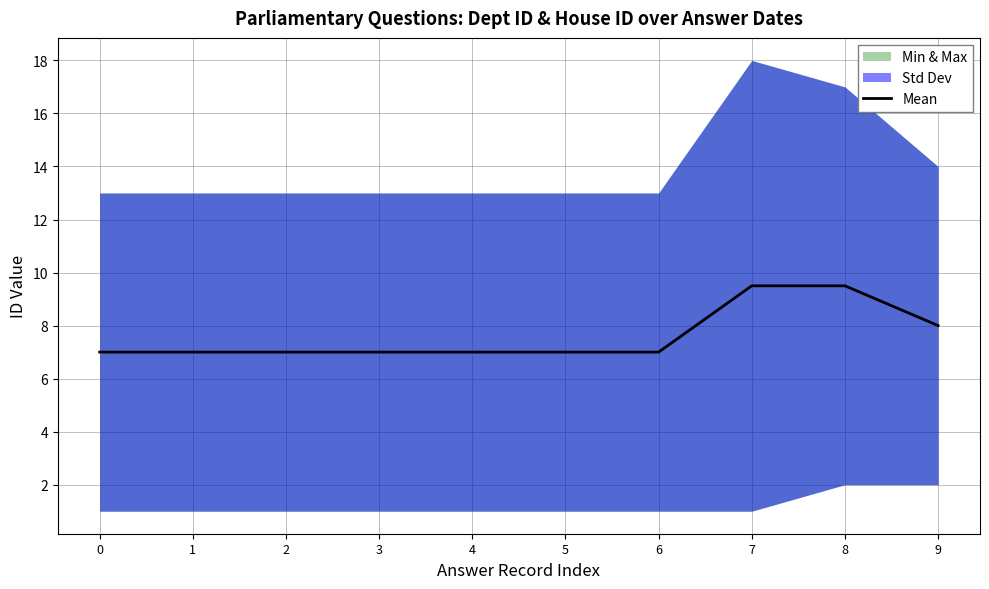

Approximately how many times larger is the value at 2 compared to 7?

0.7